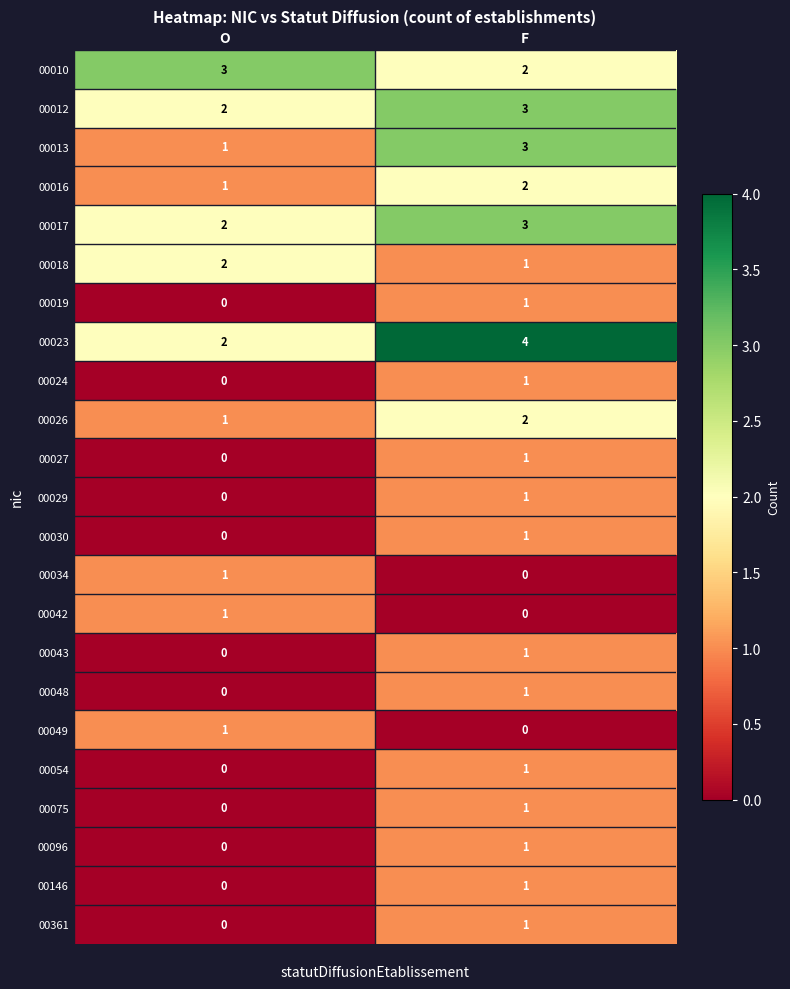

What is the sum of all 00013 values?

4